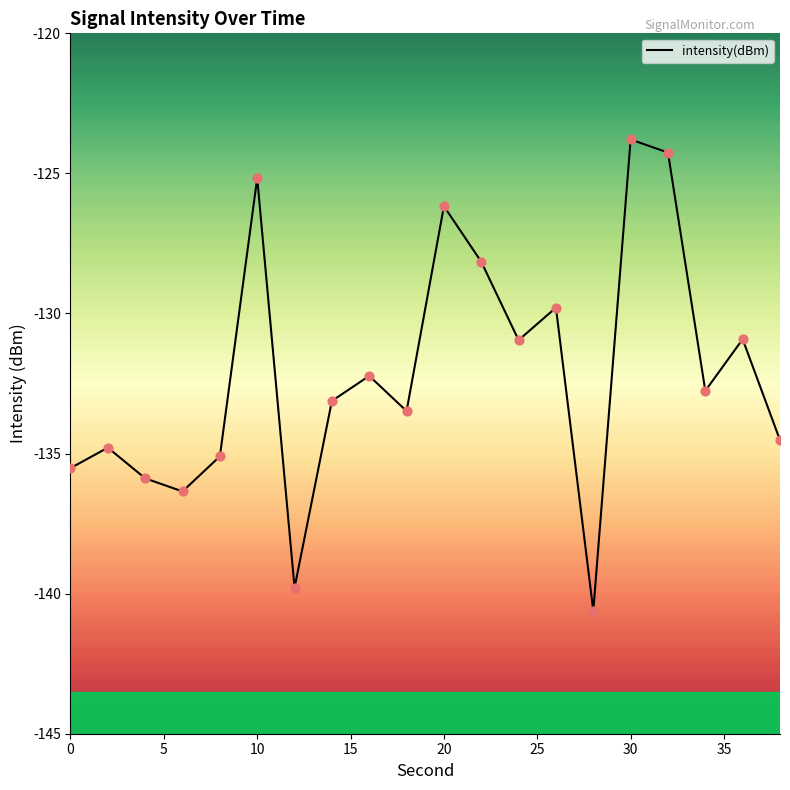

What is the smallest value displayed?

-140.6